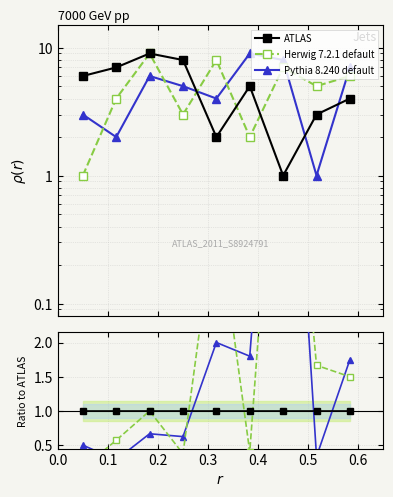

The value of Pythia 8.240 default at 0.3 is 0.1. True or false?

False